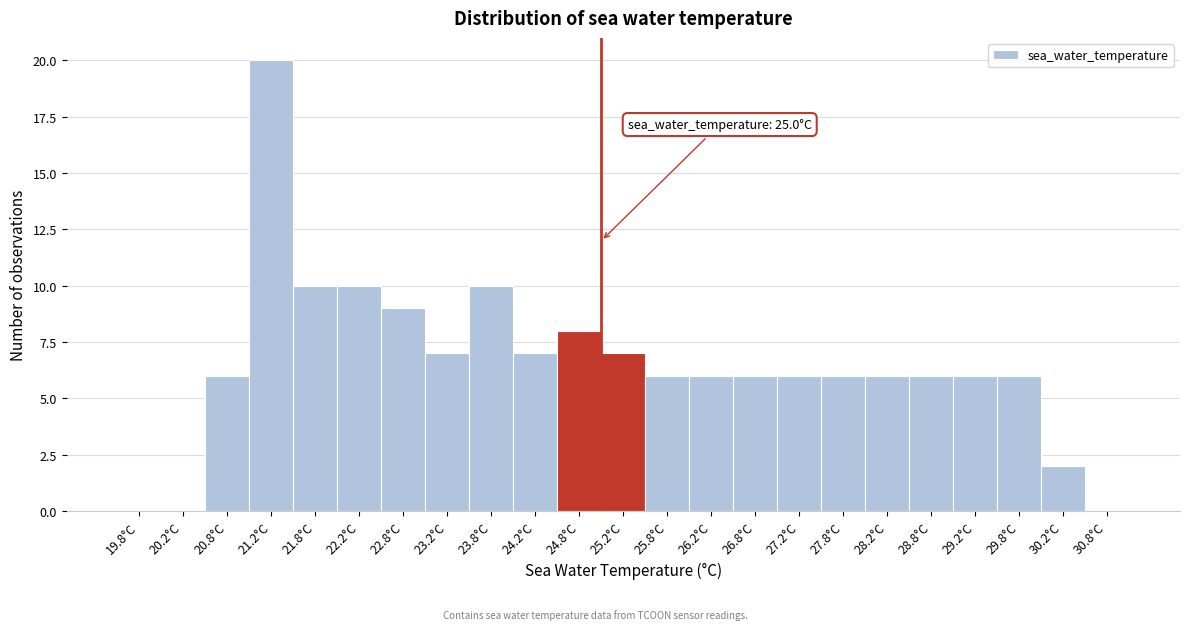

Which range on the x-axis has the tallest bar?

21.0 to 21.5